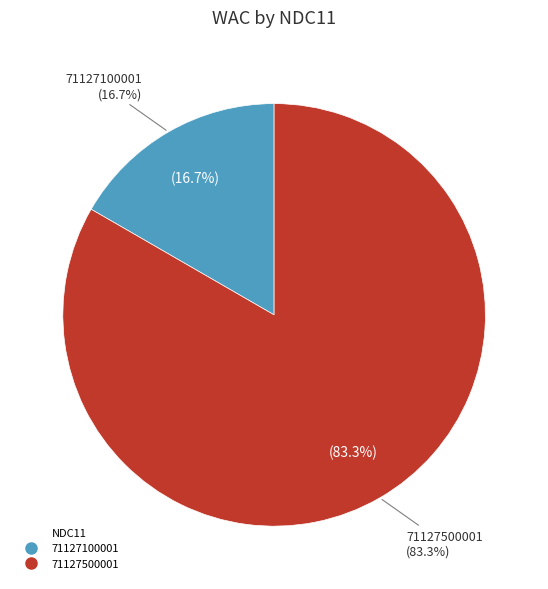

Approximately how many times larger is the value at 71127100001 compared to 71127500001?

0.2